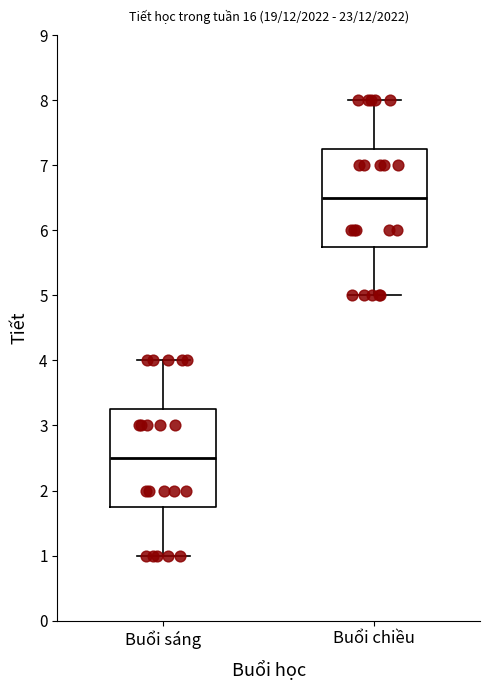

Reading left to right, transcribe this box plot: for each box, give where its median line is, the range the box spans, and where its two whiskers end, as read against the y-axis. The values are not printed on the chart, so give them approximately, as read against the axis.

Buổi sáng: median 2.5, box 1.8 to 3.3, whiskers 1.0 to 4.0
Buổi chiều: median 6.5, box 5.8 to 7.3, whiskers 5.0 to 8.0